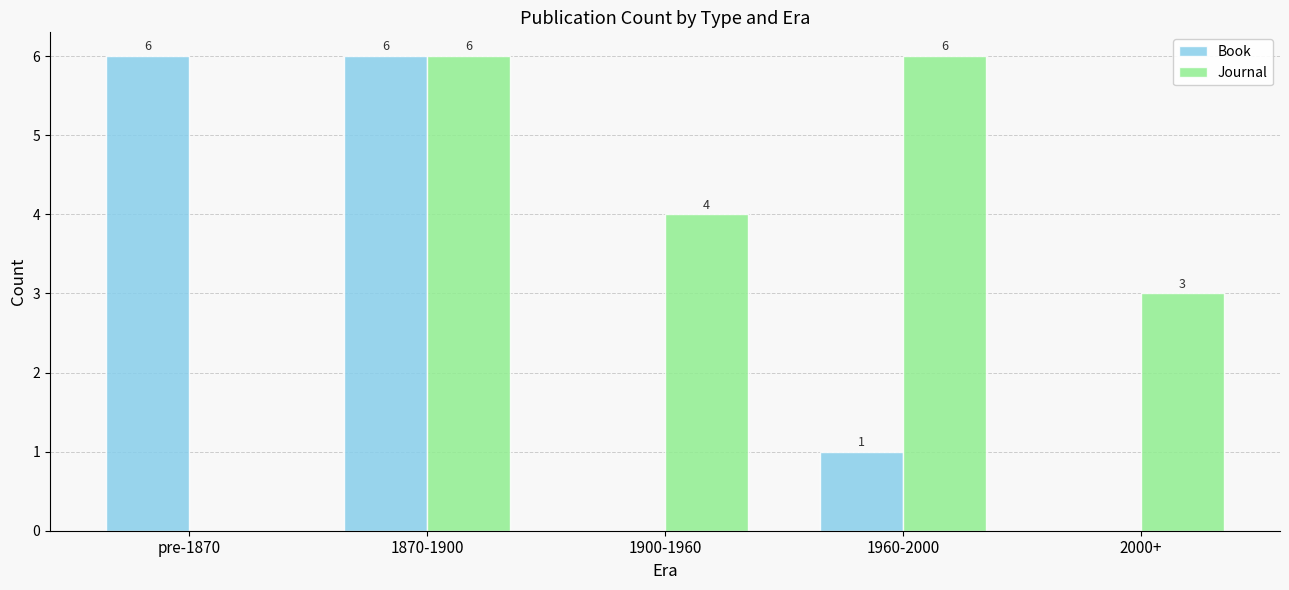

Reading left to right, extract all data points from this chart.

Book: pre-1870=6	1870-1900=6	1900-1960=0	1960-2000=1	2000+=0
Journal: pre-1870=0	1870-1900=6	1900-1960=4	1960-2000=6	2000+=3